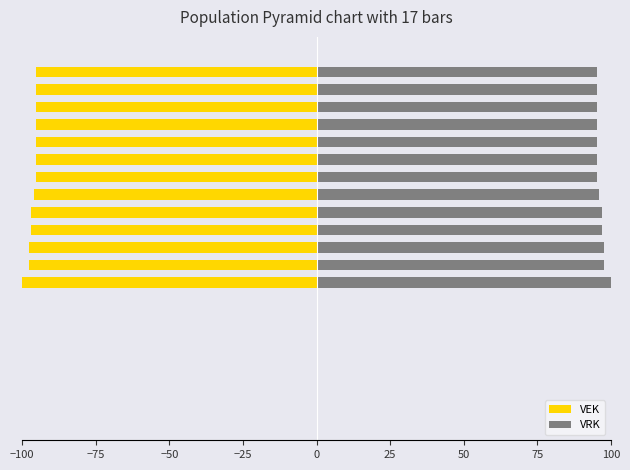

What value does the VEK series have at 15?

-95.2